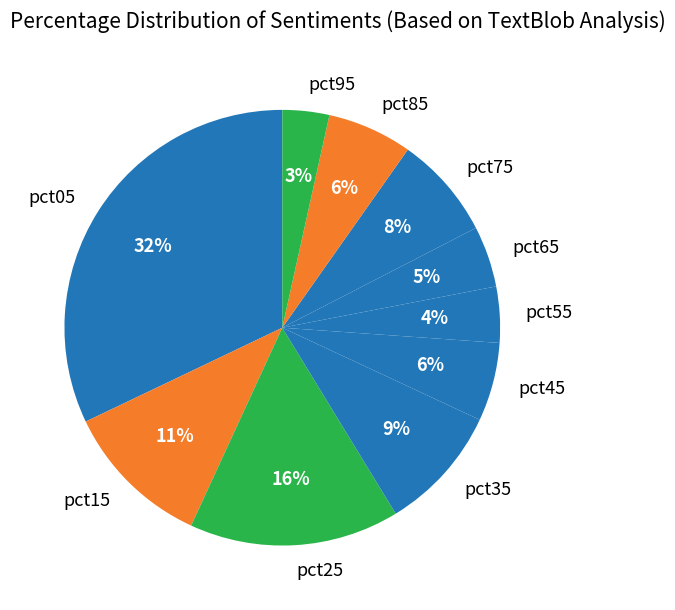

Is it true that pct95 is 3% of the pie?

True